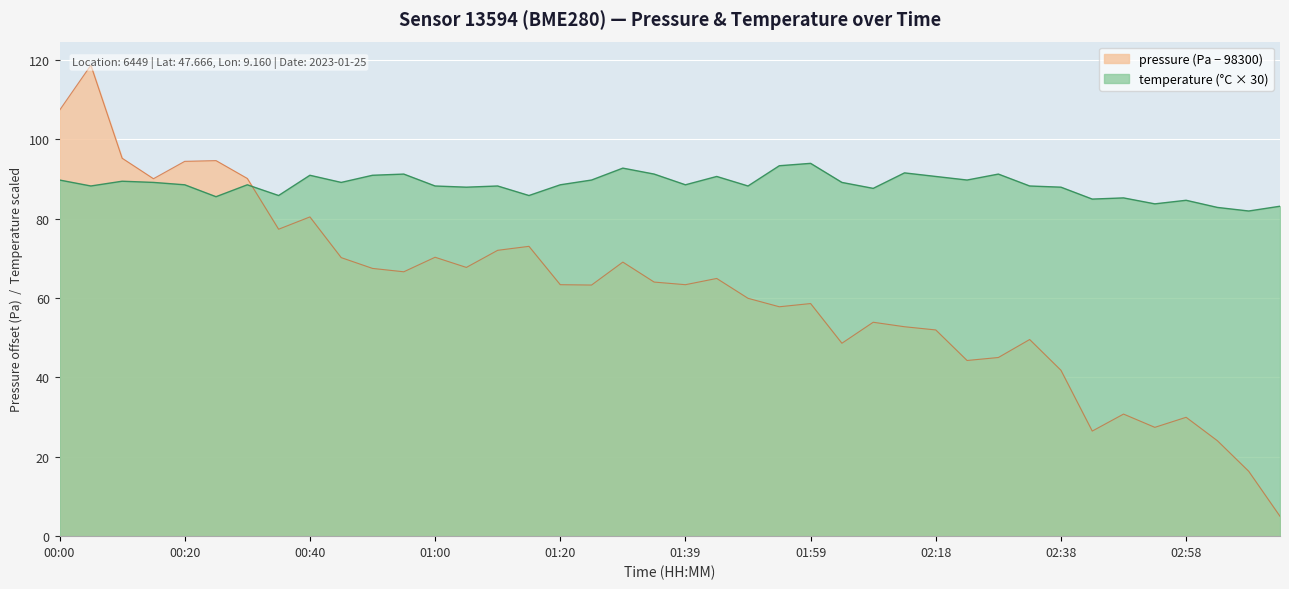

Which has a higher value, 00:05 or 01:29?

00:05